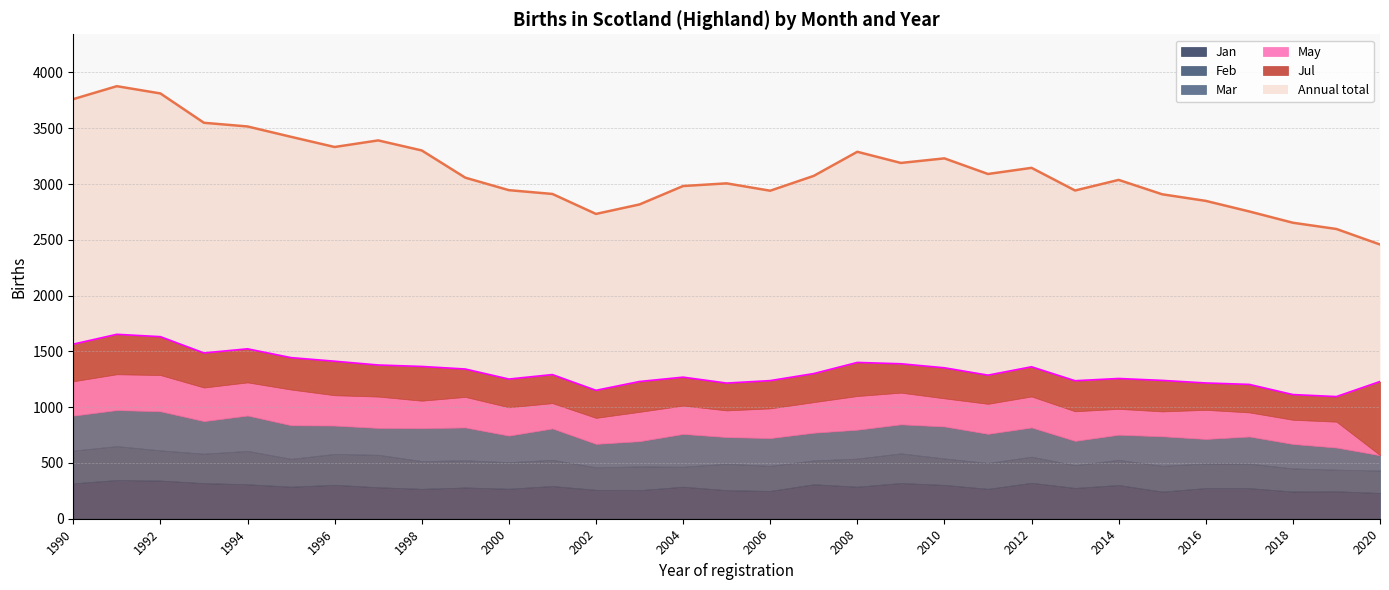

What is the difference between the highest and lowest values at 1998?

3055